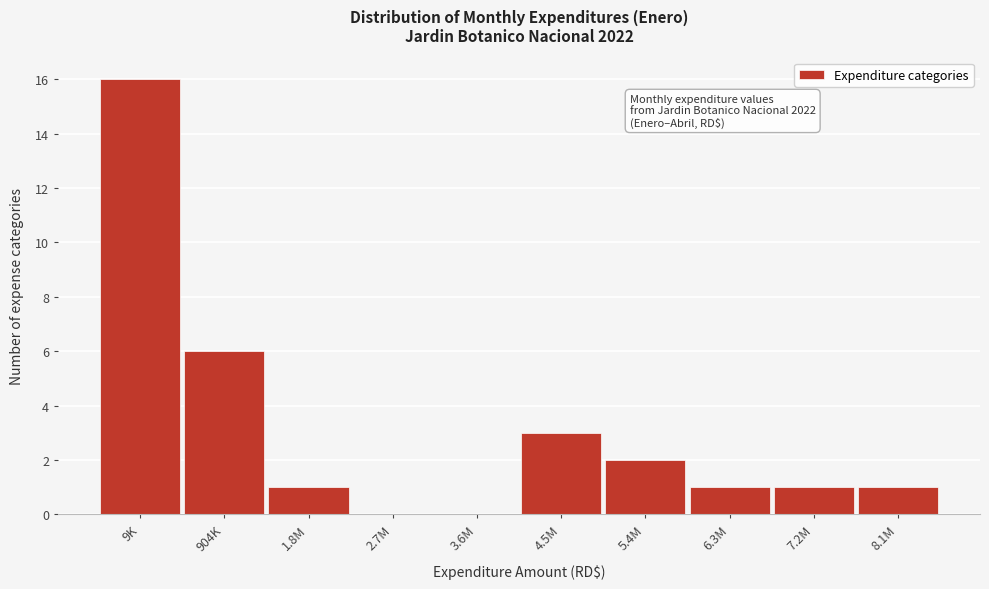

Reading right to left, extract all data points from this chart.

8.1M=1	7.2M=1	6.3M=1	5.4M=2	4.5M=3	3.6M=0	2.7M=0	1.8M=1	904K=6	9K=16